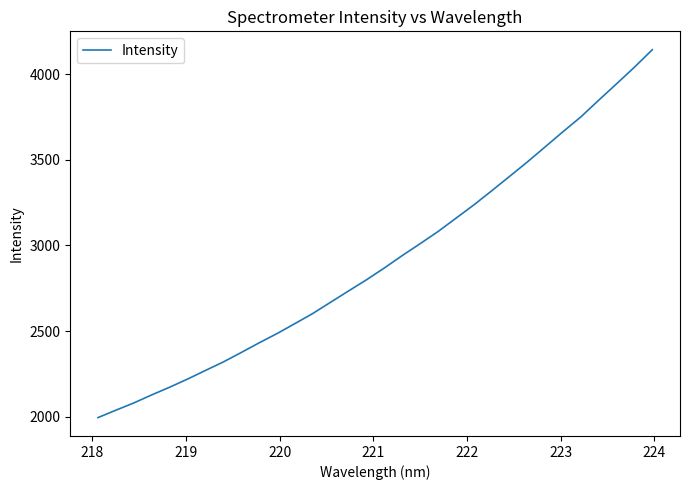

What is the difference between the maximum and minimum values?

2146.4